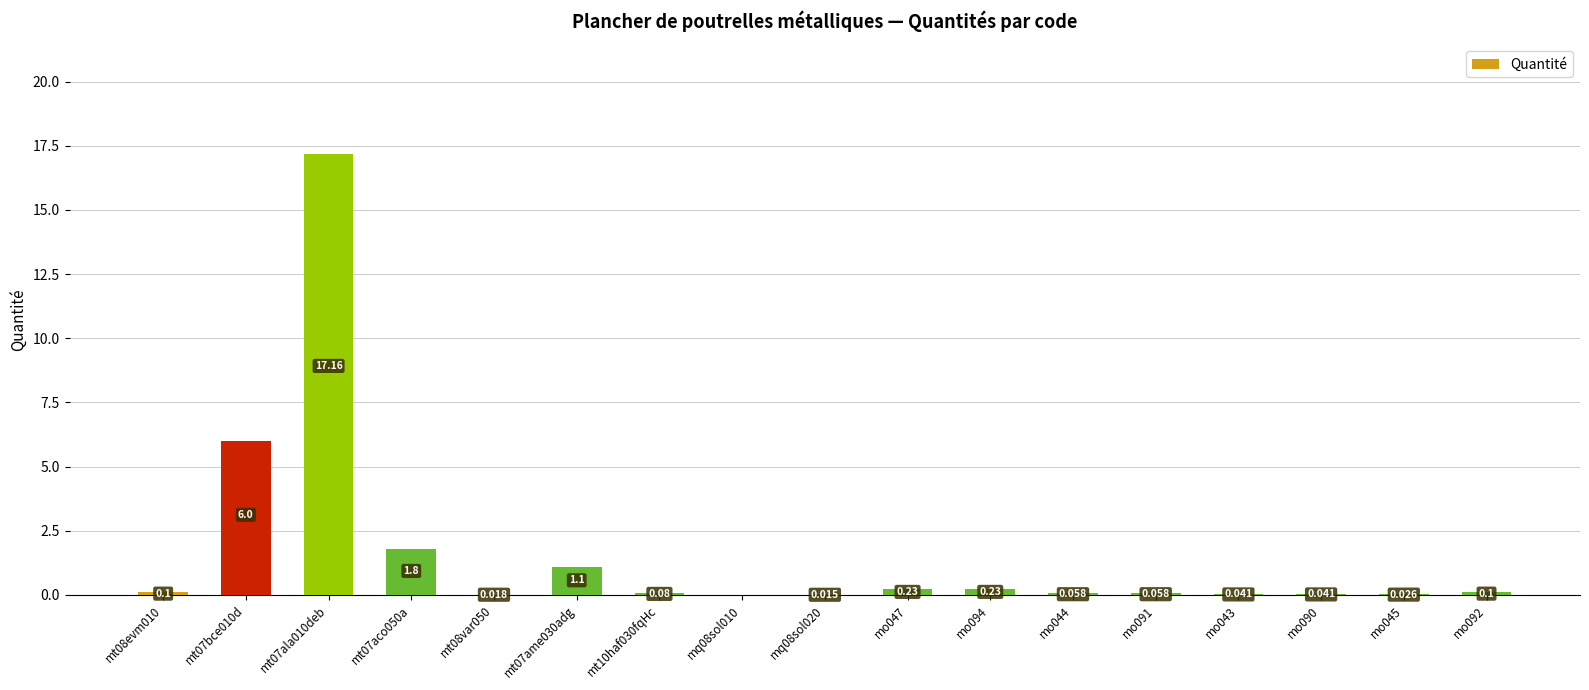

Reading left to right, extract all data points from this chart.

mt08evm010=0.1	mt07bce010d=6.0	mt07ala010deb=17.2	mt07aco050a=1.8	mt08var050=0.0	mt07ame030adg=1.1	mt10haf030fqHc=0.1	mq08sol010=0.0	mq08sol020=0.0	mo047=0.2	mo094=0.2	mo044=0.1	mo091=0.1	mo043=0.0	mo090=0.0	mo045=0.0	mo092=0.1